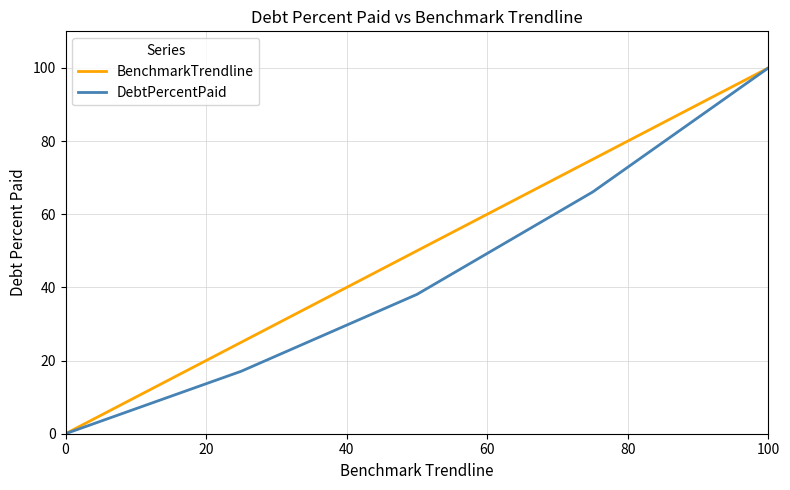

What is the maximum value for BenchmarkTrendline?

100.0